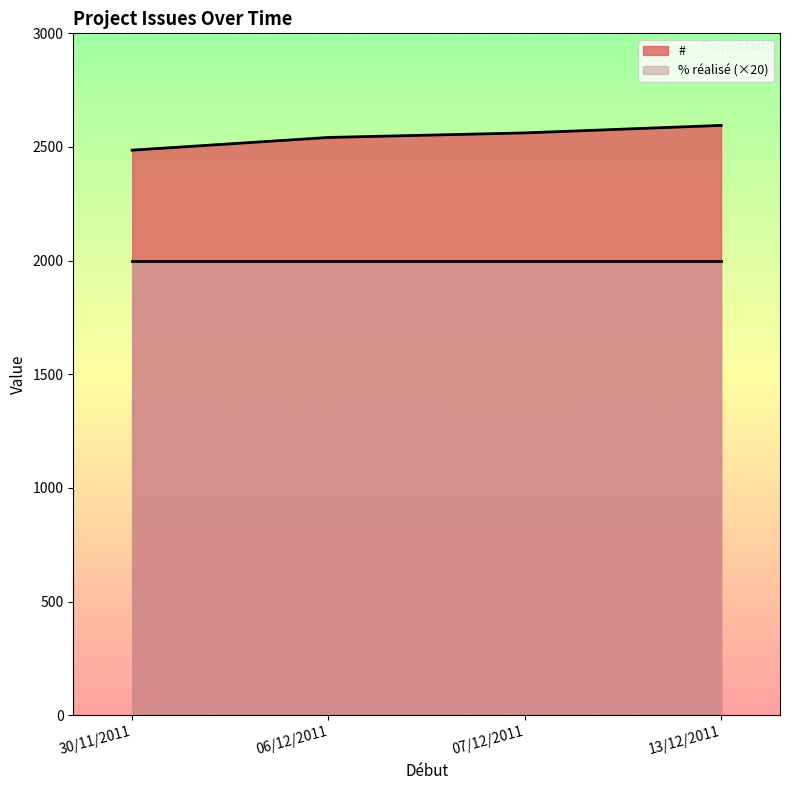

How many values are below 2562?

2